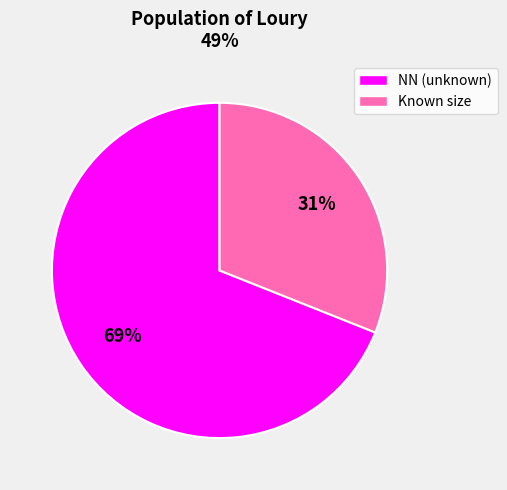

To the nearest percent, what is the difference between the largest and smallest slice percentages?

38%